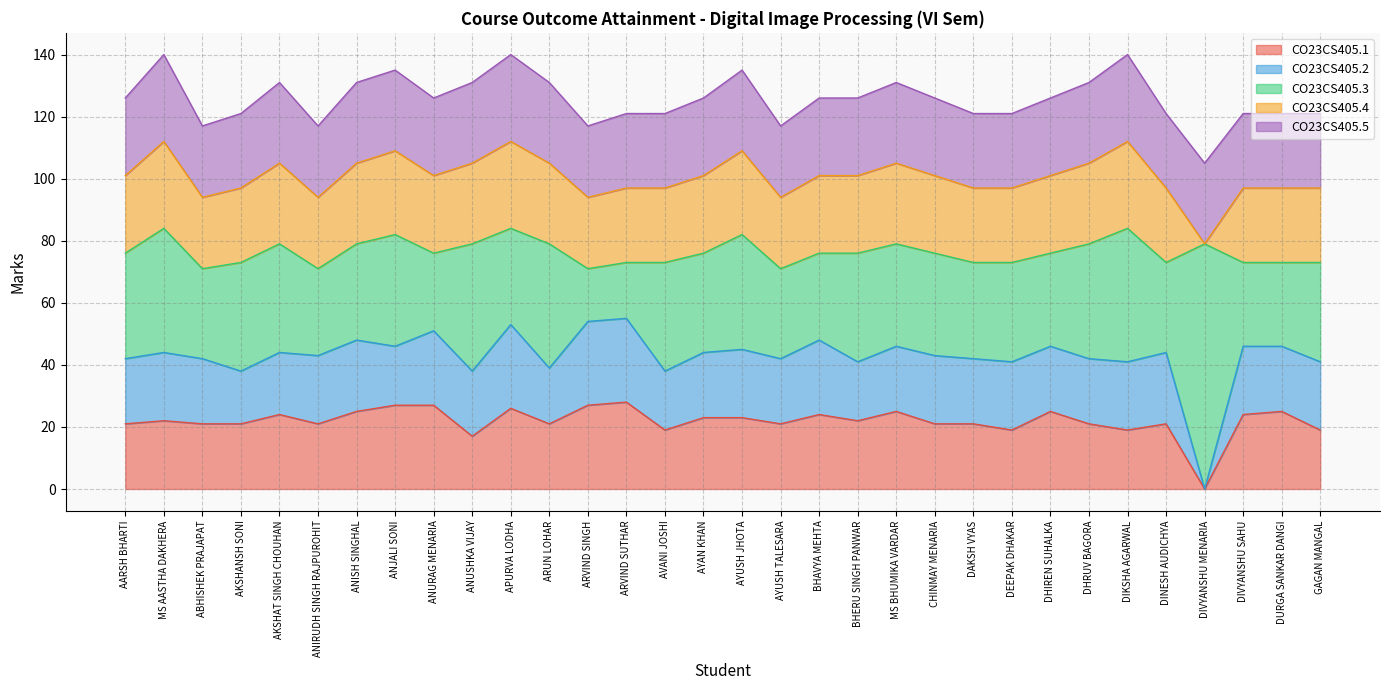

How many values in the CO23CS405.1 series exceed 22?

14